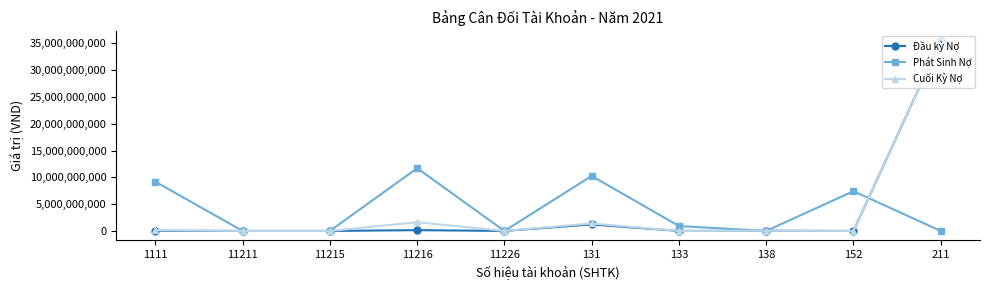

What is the greatest value displayed?

35471720987.0